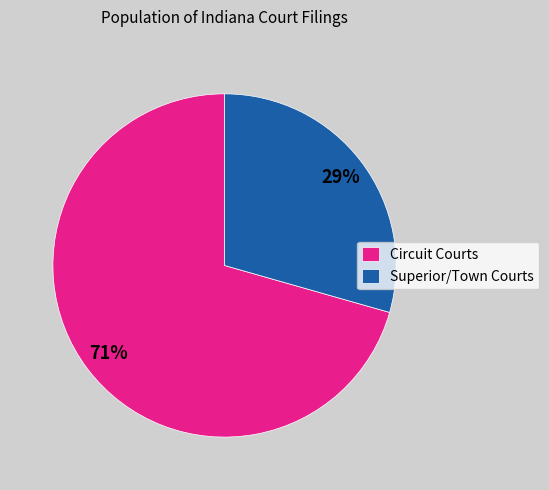

Count the number of slices in the pie.

2